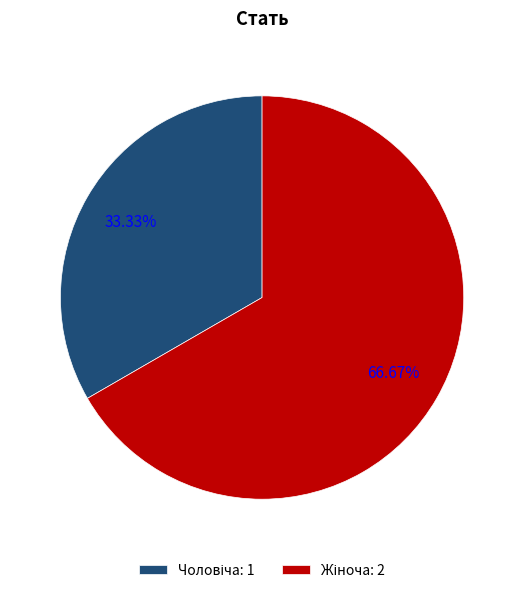

Does any single category account for the majority?

Yes